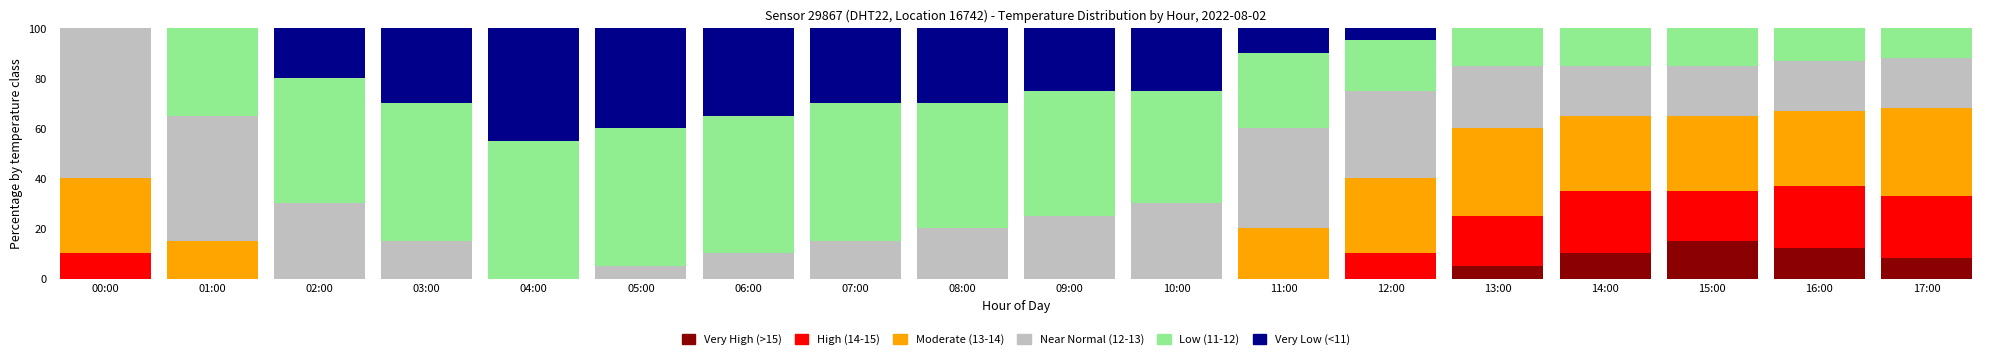

Count the number of data series in this chart.

6